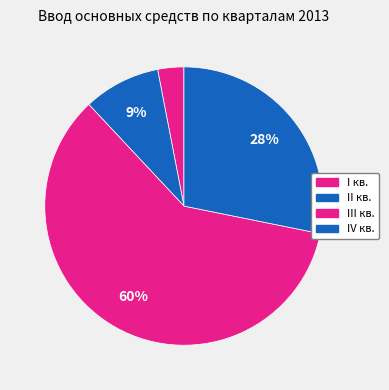

How many slices are in this pie chart?

4